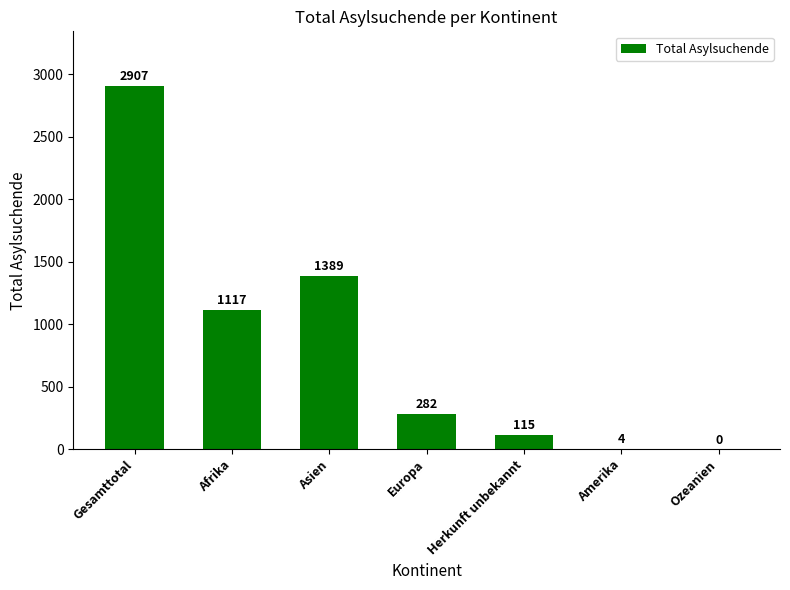

Are the bars grouped side by side (vs. stacked)?

No